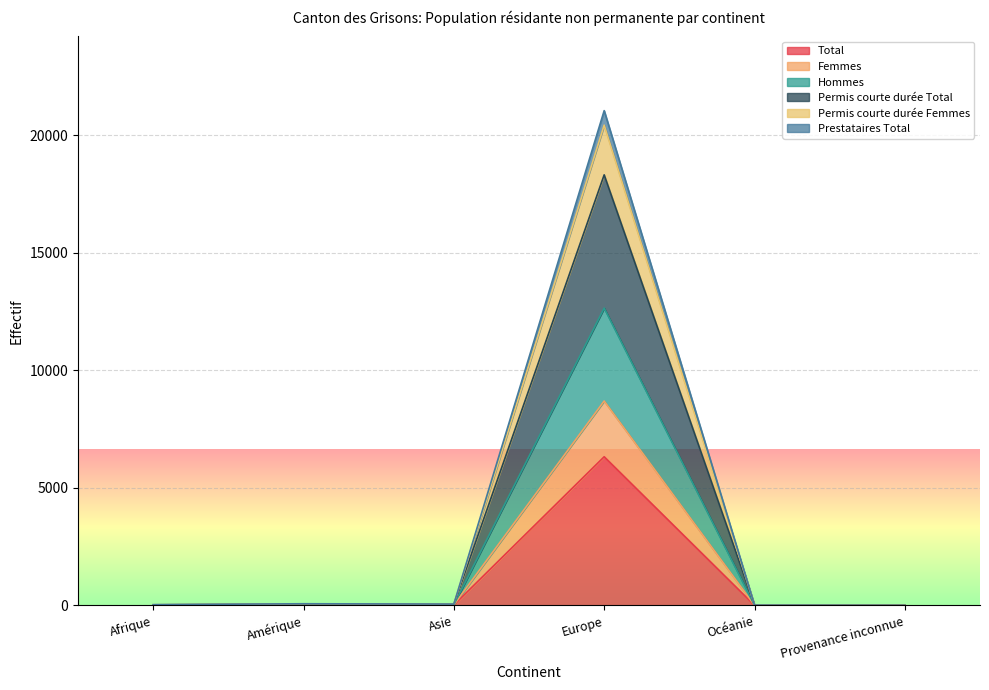

What is the spread (max minus min) of values at Afrique?

23